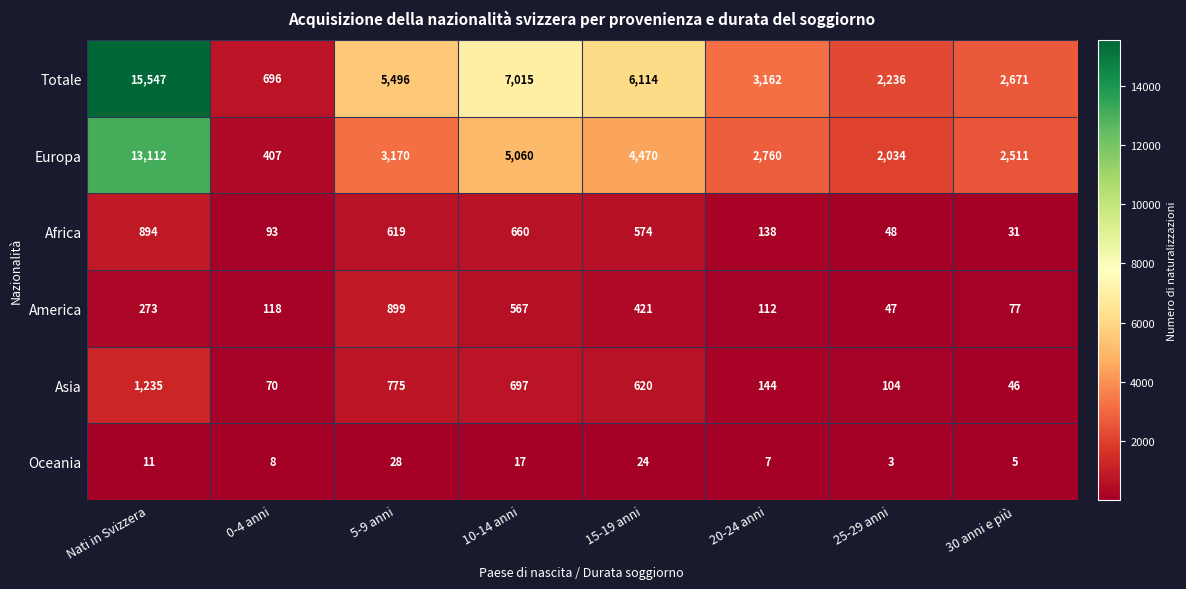

Which series has the largest range (max minus min)?

Totale